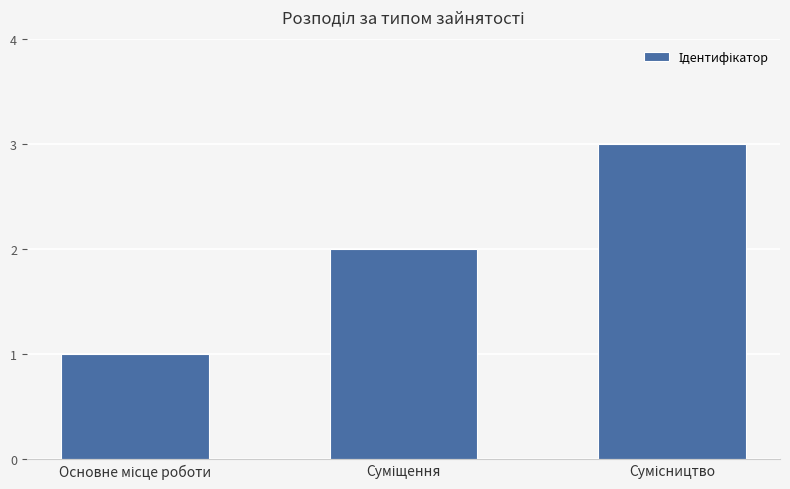

What is the maximum value shown in the chart?

3